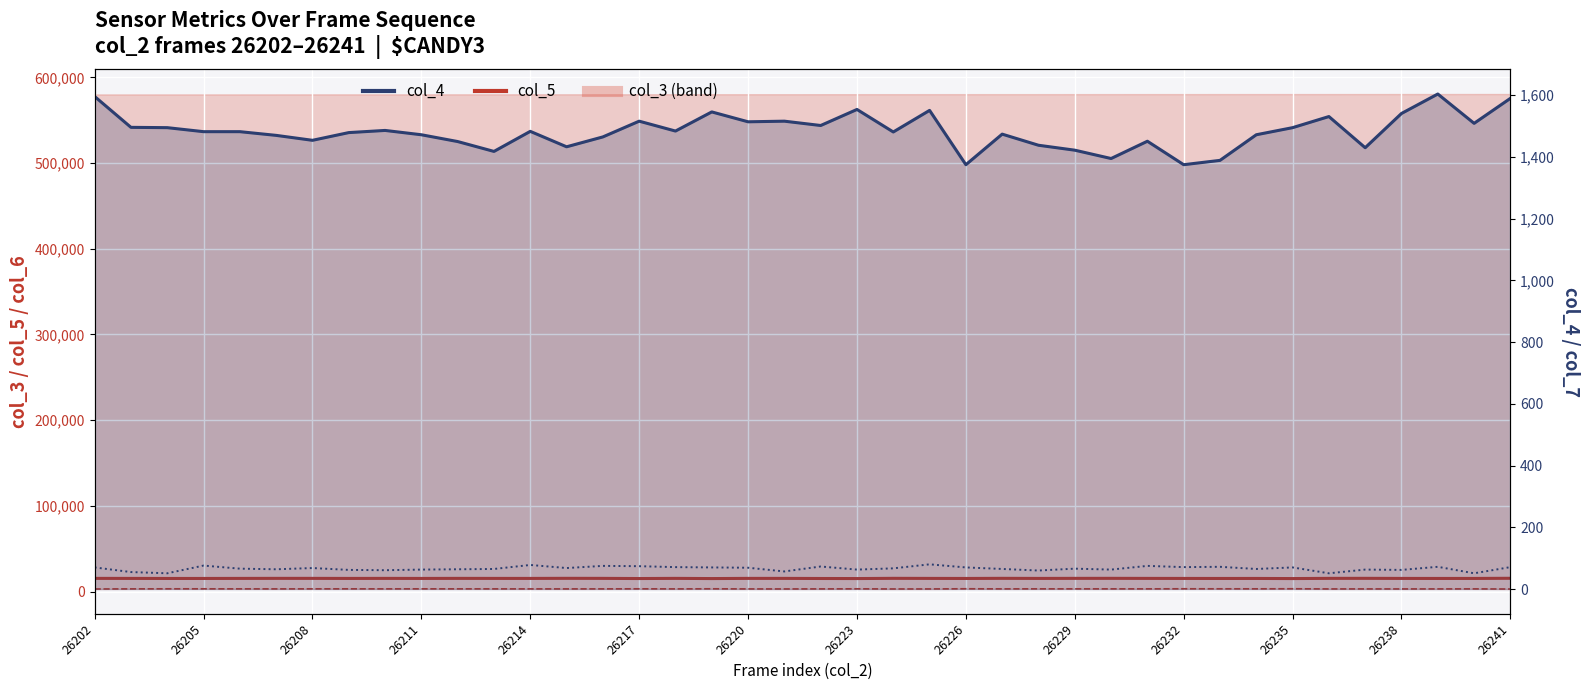

The col_5 series shows 15443 at 26211. True or false?

True